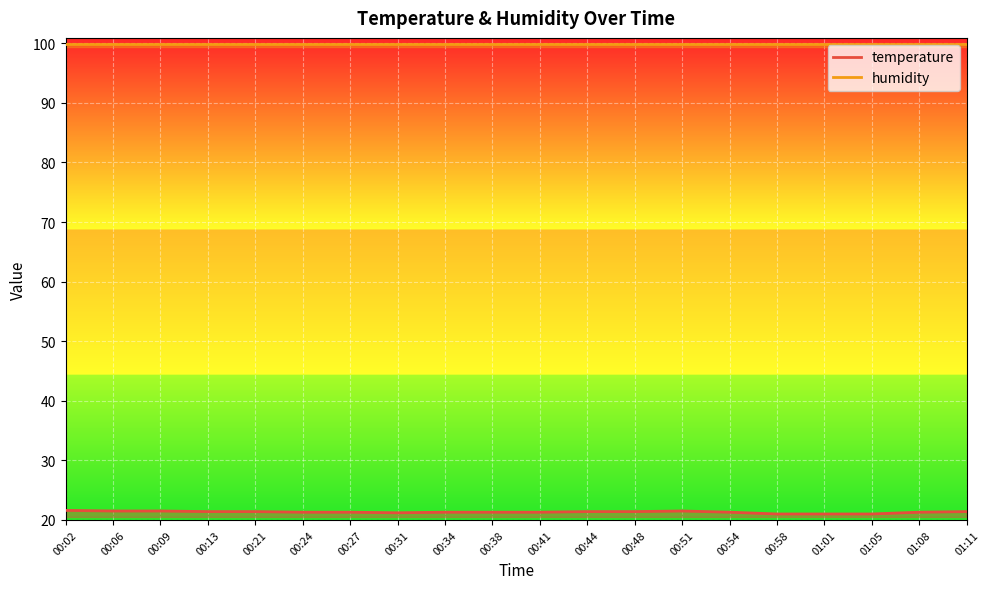

At which category does the data reach its first local valley?

00:31